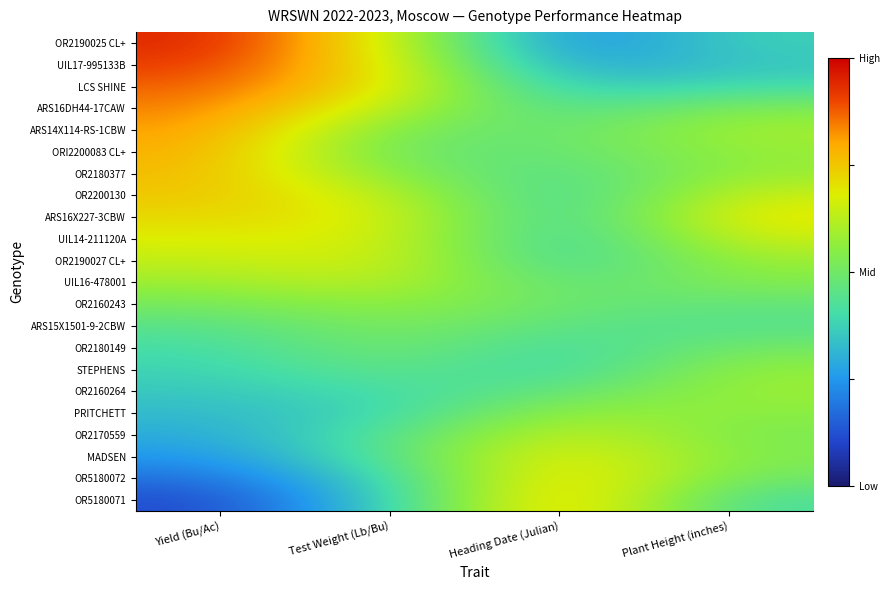

Count the number of categories in the chart.

4